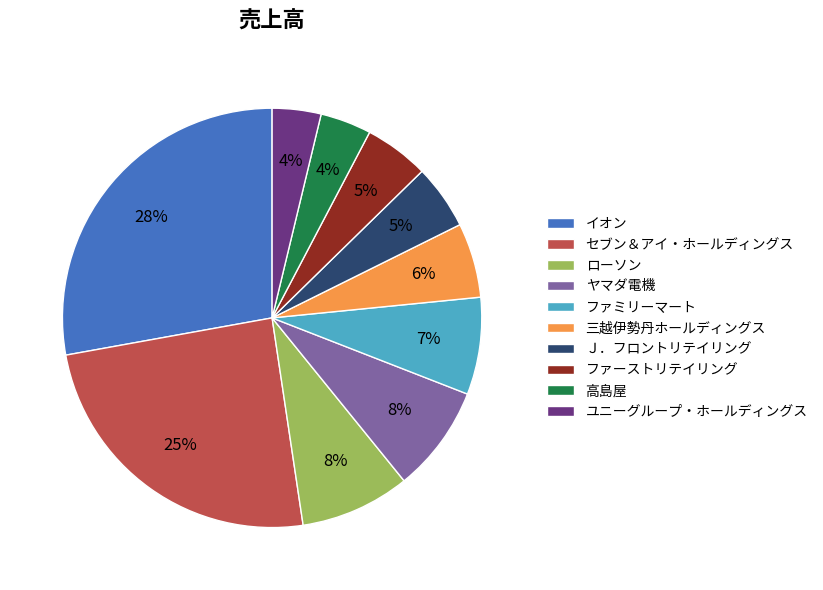

Which has a higher value, Ｊ．フロントリテイリング or ヤマダ電機?

ヤマダ電機